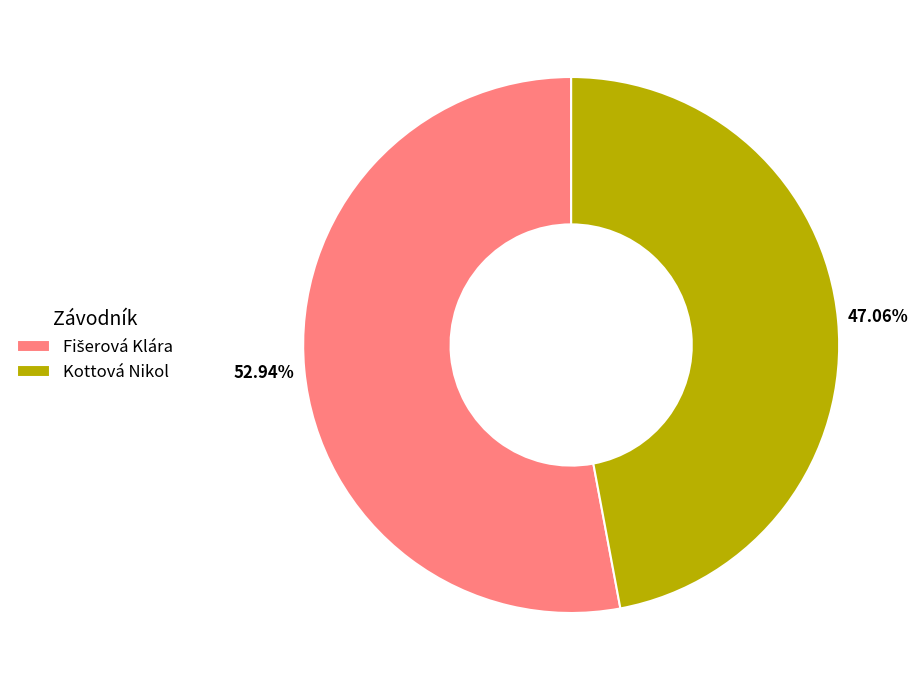

Count the number of slices in the pie.

2